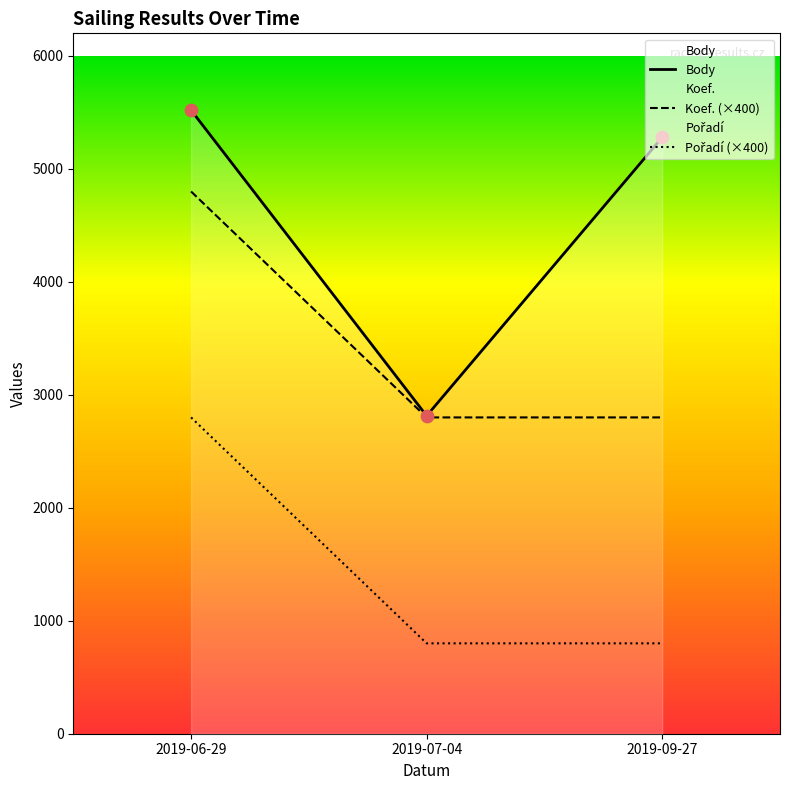

At which category is the sum across all series the highest?

2019-06-29